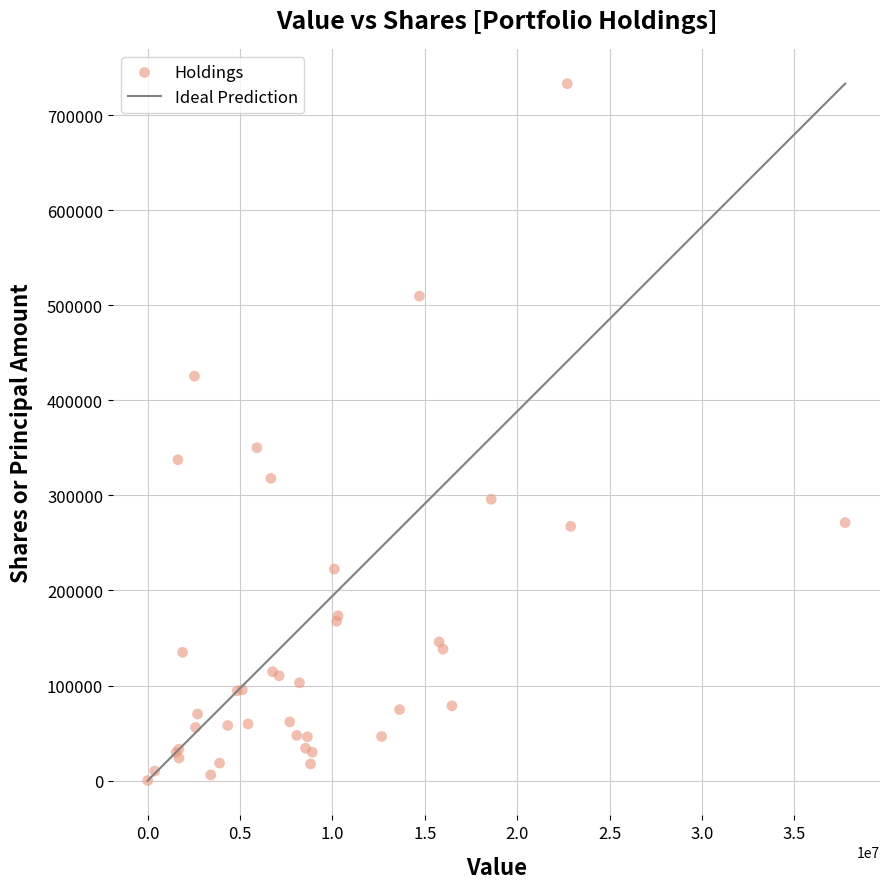

What Y value in the scatter plot is closest to 366681?

350256